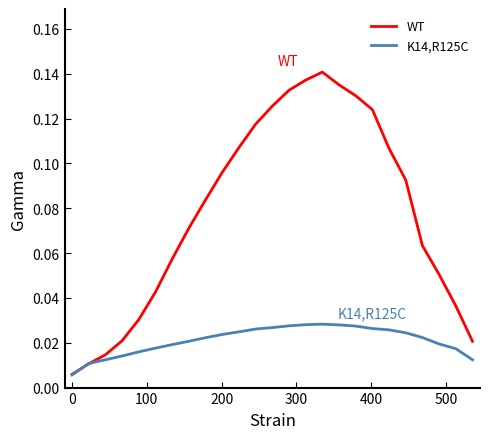

Which series has the largest total across all categories?

WT